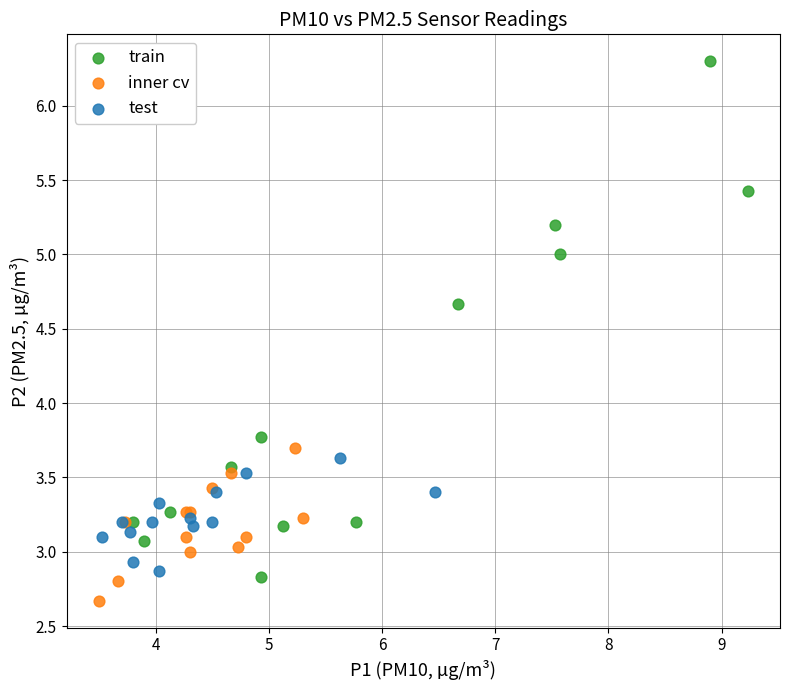

Which series has the largest Y range (max minus min)?

train